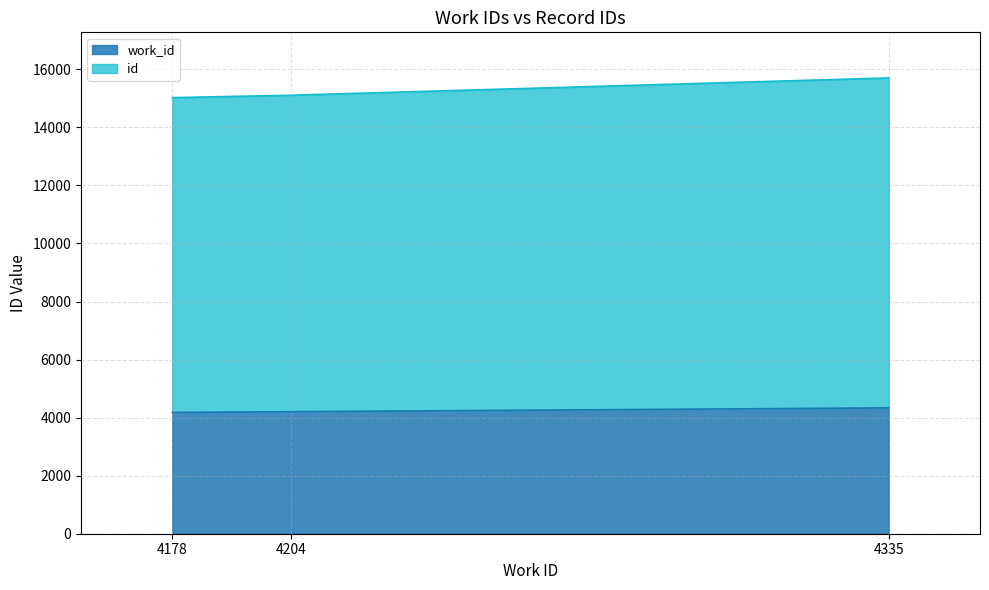

At which label does work_id reach its peak?

4335